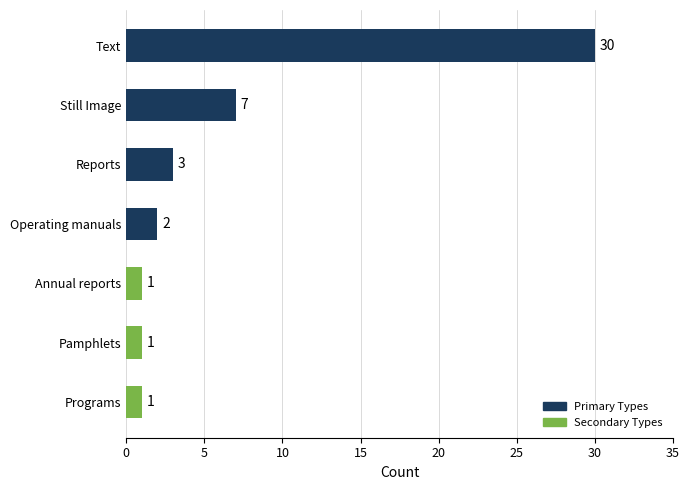

What position from the bottom is Annual reports?

3